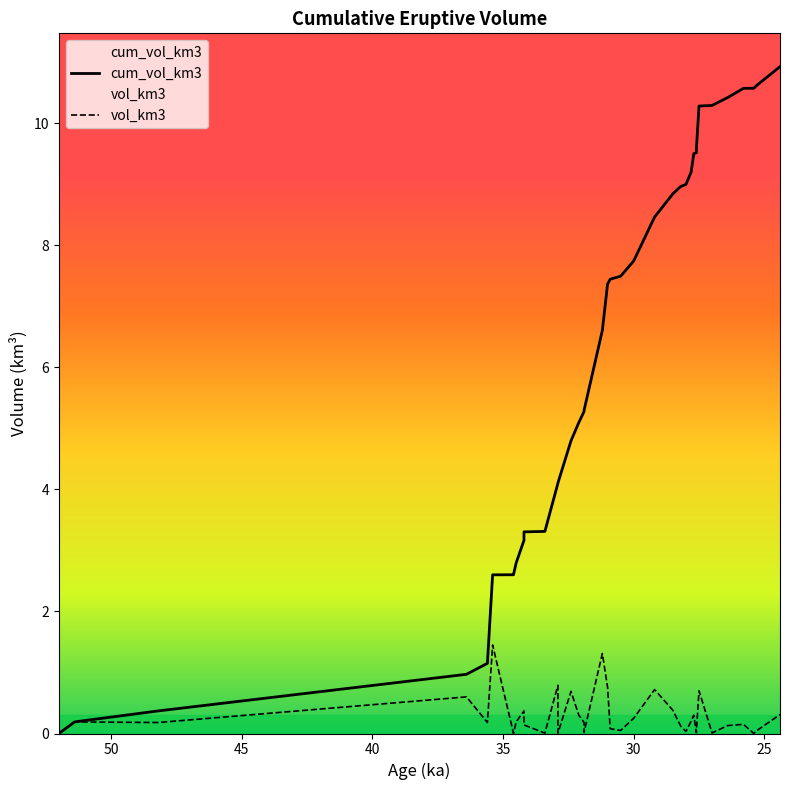

At which category does vol_km3 reach its first local peak?

51.4